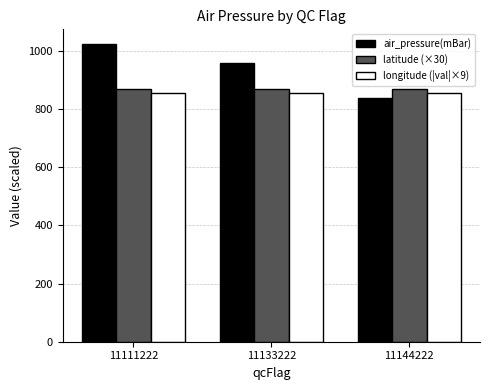

The latitude (×30) series shows 869.5 at 11111222. True or false?

True